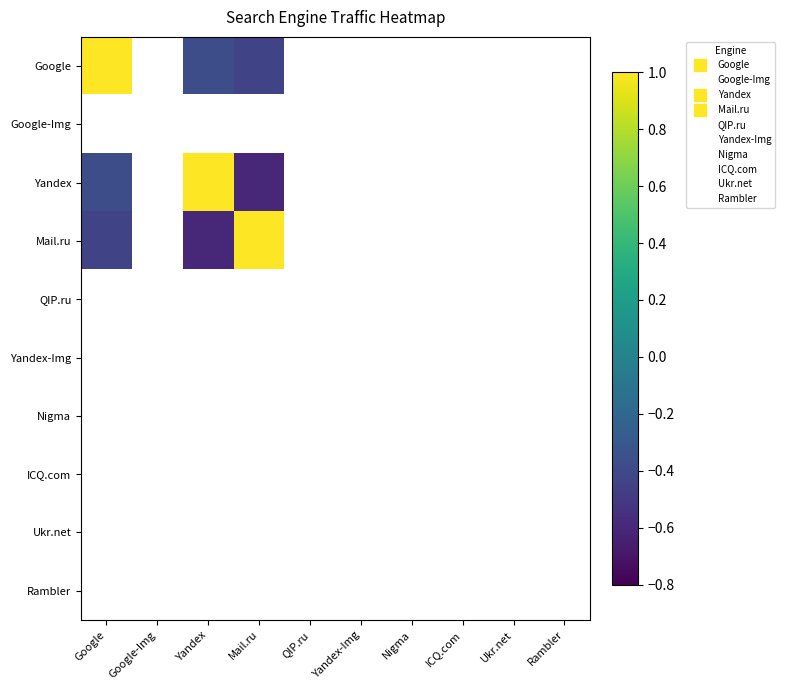

List the labels in order of Mail.ru value, largest first.

Mail.ru, QIP.ru, Yandex-Img, Nigma, ICQ.com, Ukr.net, Rambler, Google, Google-Img, Yandex